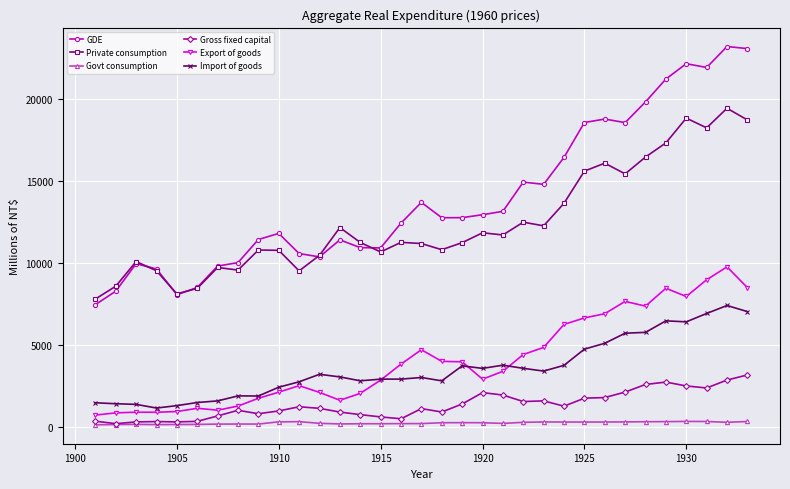

Which series has the largest total across all categories?

GDE